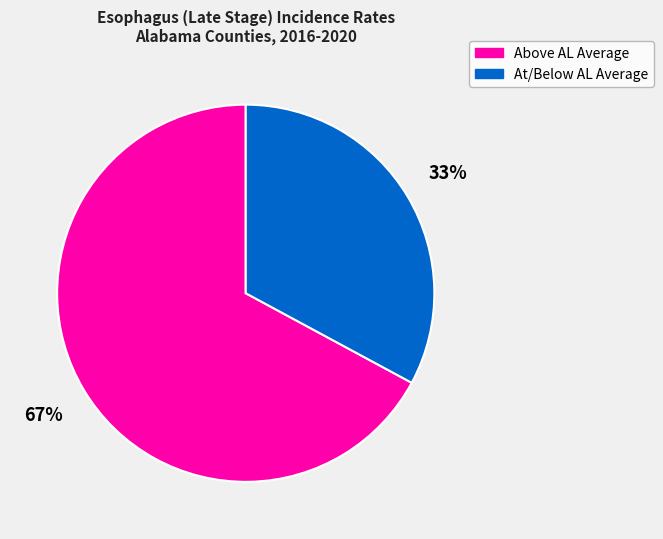

What percentage is the Above AL Average slice, to the nearest percent?

67%